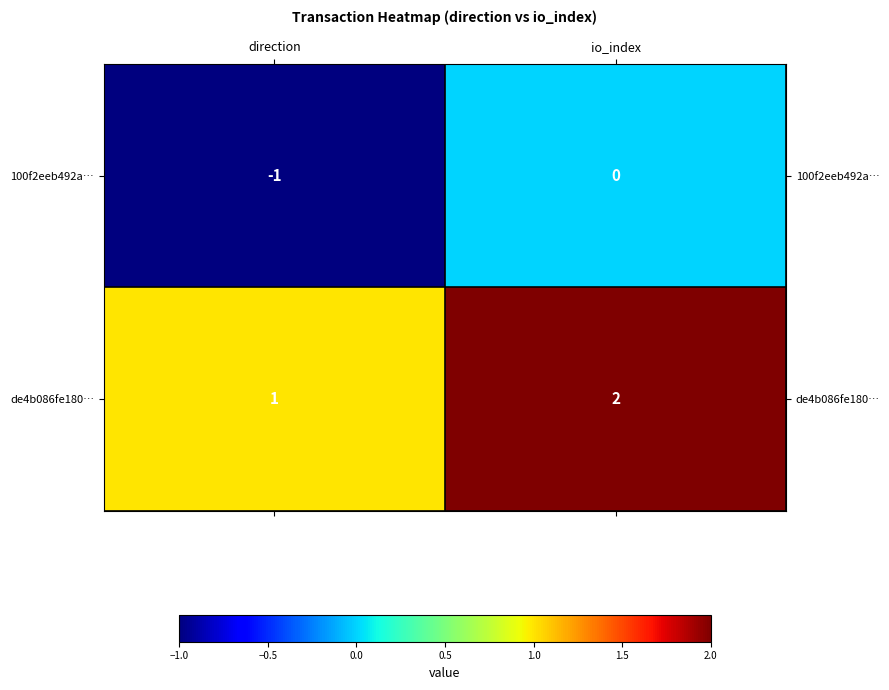

The value of 100f2eeb492a… at direction is -1. True or false?

True